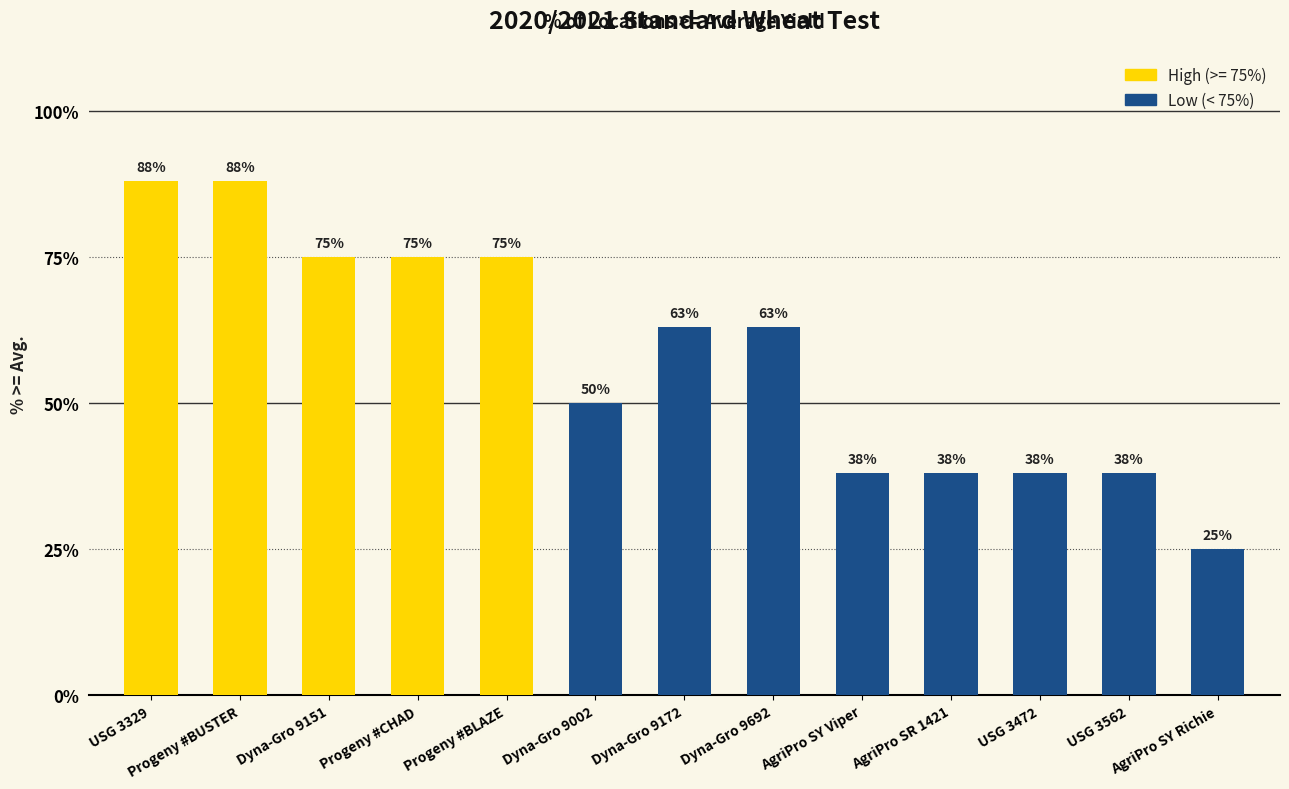

What is the average value?

58